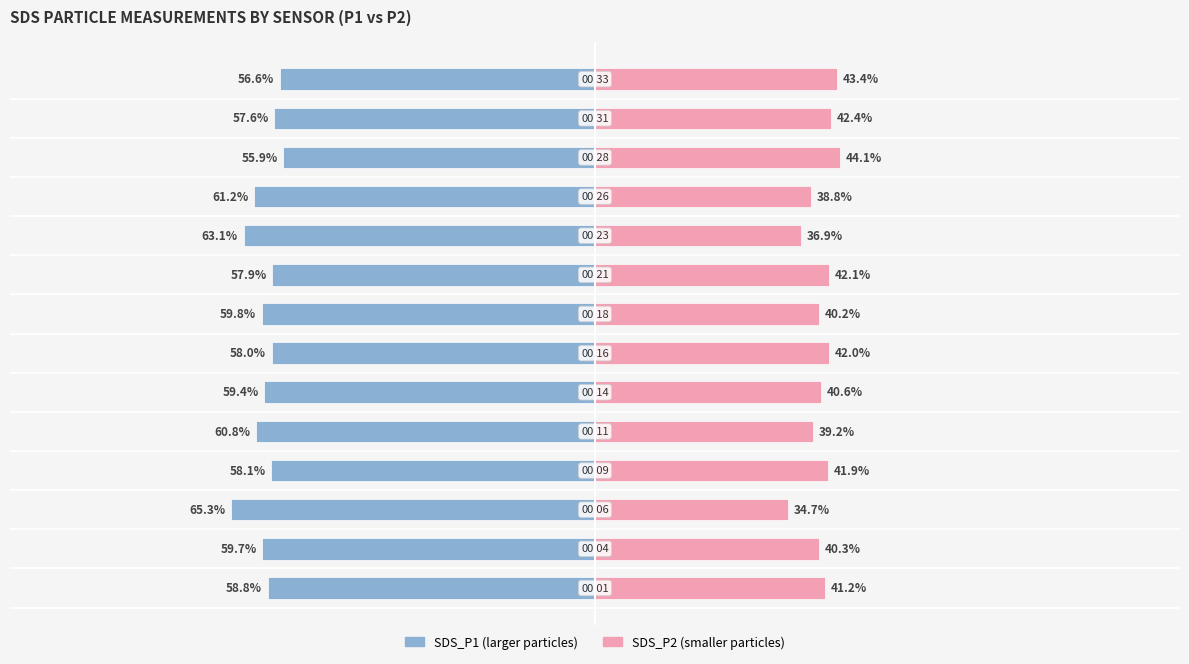

Reading right to left, list all the values displayed in this chart.

SDS_P1: 13=-56.6	12=-57.6	11=-55.9	10=-61.2	9=-63.1	8=-57.9	7=-59.8	6=-58.0	5=-59.4	4=-60.8	3=-58.1	2=-65.3	1=-59.7	0=-58.8
SDS_P2: 13=43.4	12=42.4	11=44.1	10=38.8	9=36.9	8=42.1	7=40.2	6=42.0	5=40.6	4=39.2	3=41.9	2=34.7	1=40.3	0=41.2